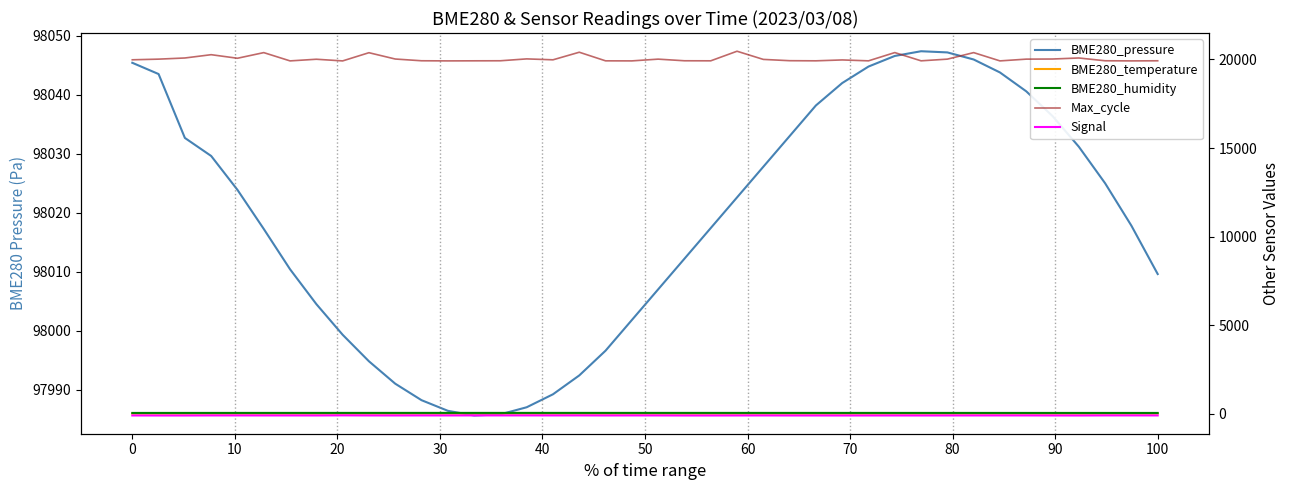

What is the average value of the Max_cycle series?

20038.7